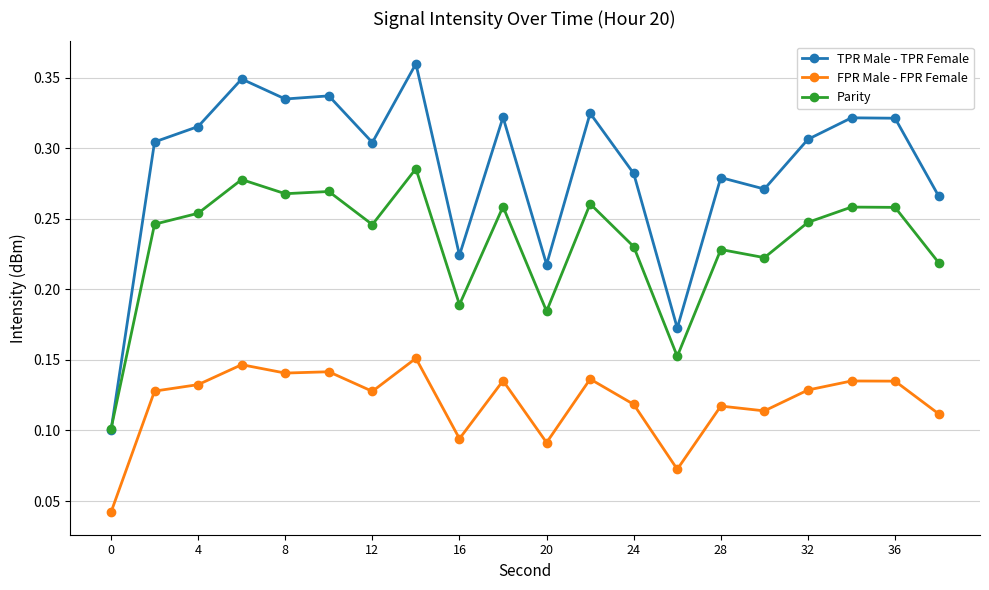

Count the Parity values in the range 0 to 1.

20